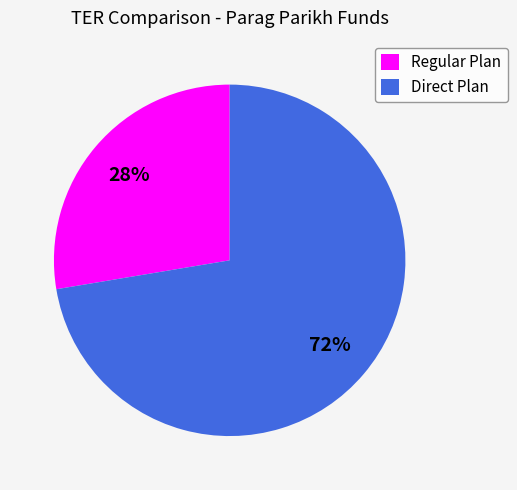

True or false: Regular Plan accounts for 40% of the total.

False